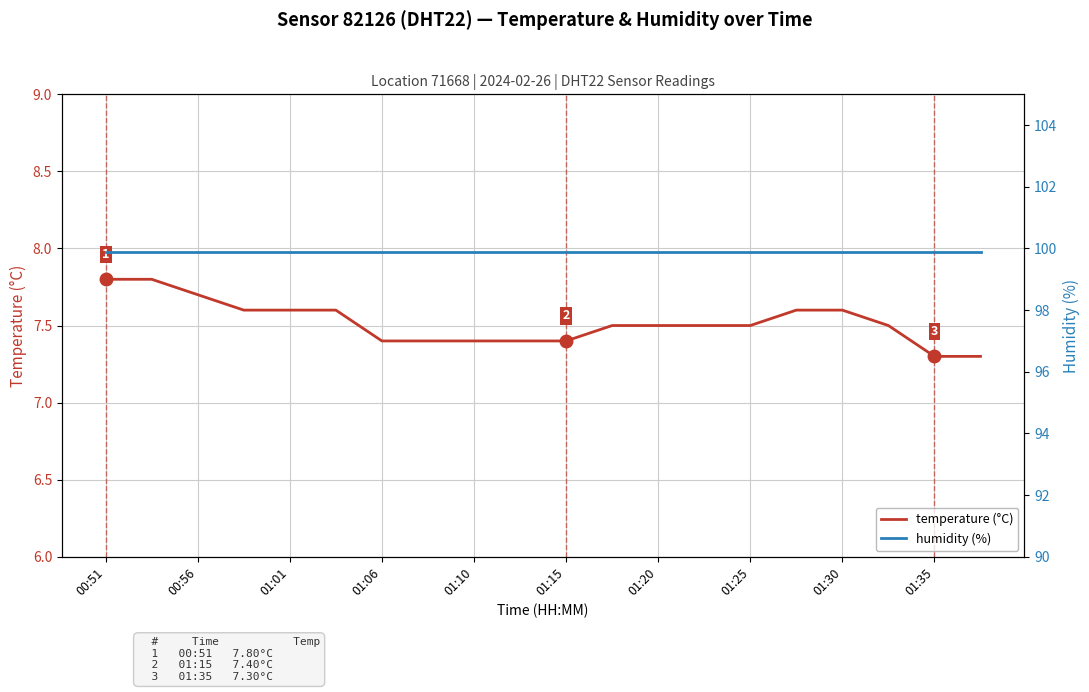

What is the spread (max minus min) of values at 01:35?

92.5